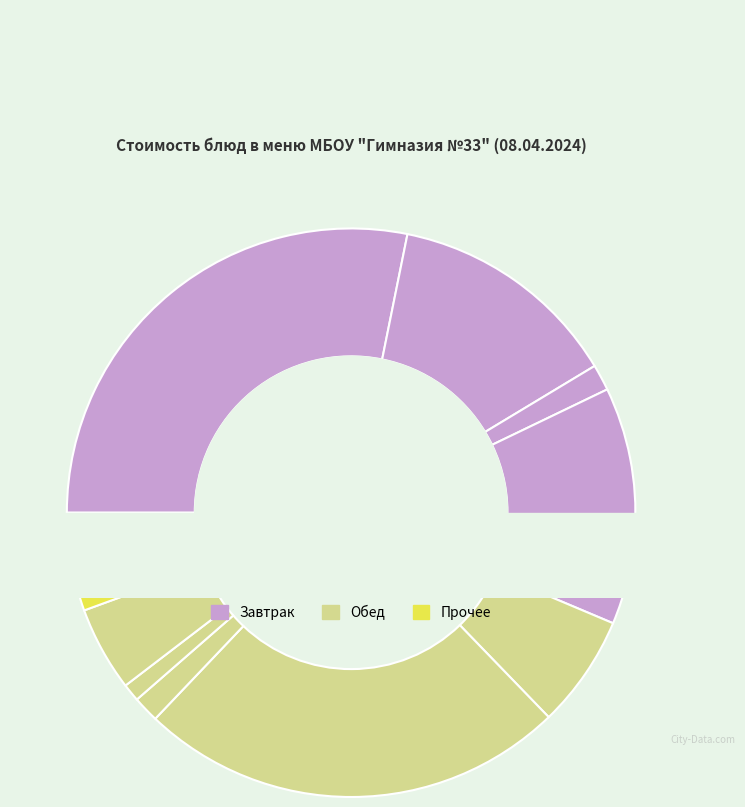

Is there a majority slice in this chart?

No